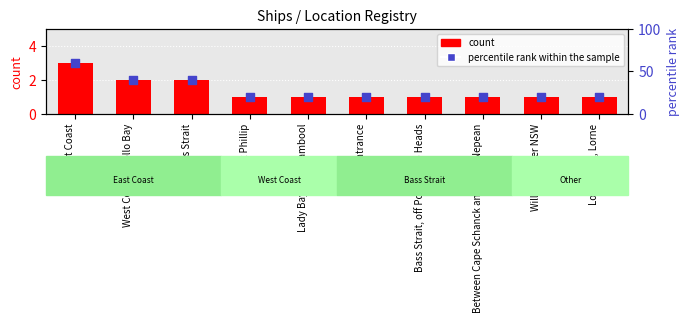

What are all the series names shown in the legend?

count, percentile rank within the sample